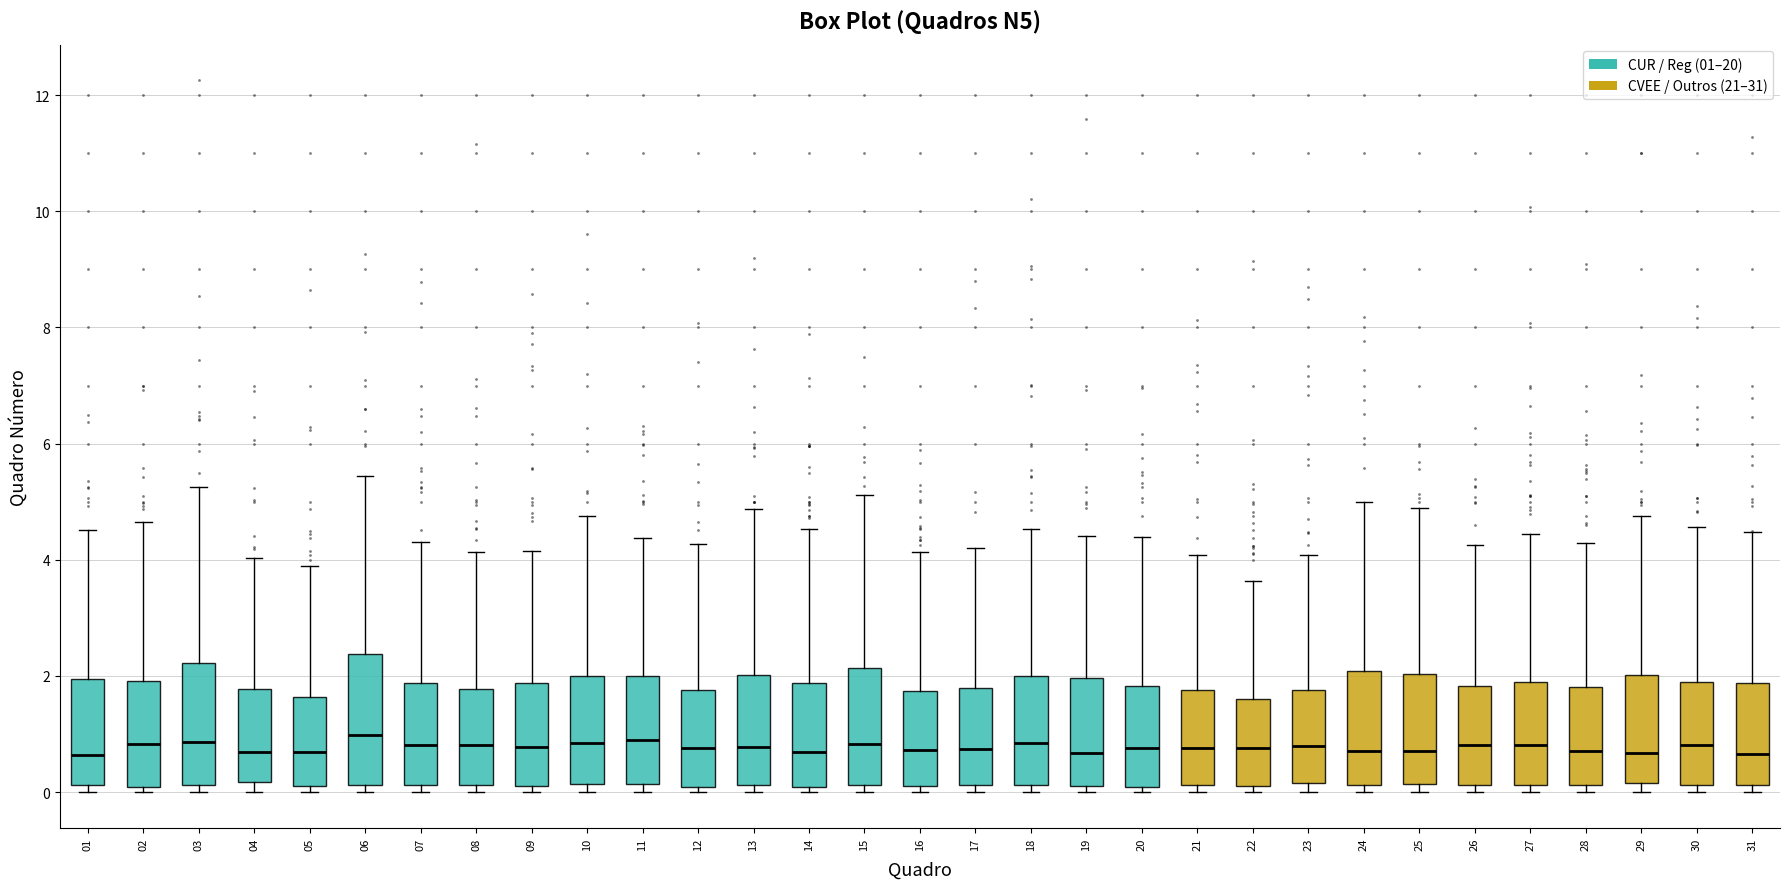

Reading left to right, read every box against the y-axis: the position of its median line, the range the box covers, and the ends of its whiskers. The values are not printed on the chart, so give them approximately, as read against the axis.

01: median 0.6, box 0.2 to 2.0, whiskers 0.0 to 4.6
02: median 0.8, box 0.0 to 2.0, whiskers 0.0 (just below the box's lower edge) to 4.6
03: median 0.8, box 0.2 to 2.2, whiskers 0.0 to 5.2
04: median 0.6, box 0.2 to 1.8, whiskers 0.0 to 4.0
05: median 0.6, box 0.2 to 1.6, whiskers 0.0 to 3.8
06: median 1.0, box 0.2 to 2.4, whiskers 0.0 to 5.4
07: median 0.8, box 0.2 to 1.8, whiskers 0.0 to 4.4
08: median 0.8, box 0.2 to 1.8, whiskers 0.0 to 4.2
09: median 0.8, box 0.2 to 1.8, whiskers 0.0 to 4.2
10: median 0.8, box 0.2 to 2.0, whiskers 0.0 to 4.8
11: median 0.8, box 0.2 to 2.0, whiskers 0.0 to 4.4
12: median 0.8, box 0.0 to 1.8, whiskers 0.0 (just below the box's lower edge) to 4.2
13: median 0.8, box 0.2 to 2.0, whiskers 0.0 to 4.8
14: median 0.6, box 0.0 to 1.8, whiskers 0.0 (just below the box's lower edge) to 4.6
15: median 0.8, box 0.2 to 2.2, whiskers 0.0 to 5.2
16: median 0.8, box 0.2 to 1.8, whiskers 0.0 to 4.2
17: median 0.8, box 0.2 to 1.8, whiskers 0.0 to 4.2
18: median 0.8, box 0.2 to 2.0, whiskers 0.0 to 4.6
19: median 0.6, box 0.2 to 2.0, whiskers 0.0 to 4.4
20: median 0.8, box 0.0 to 1.8, whiskers 0.0 (just below the box's lower edge) to 4.4
21: median 0.8, box 0.2 to 1.8, whiskers 0.0 to 4.0
22: median 0.8, box 0.0 to 1.6, whiskers 0.0 (just below the box's lower edge) to 3.6
23: median 0.8, box 0.2 to 1.8, whiskers 0.0 to 4.0
24: median 0.8, box 0.2 to 2.0, whiskers 0.0 to 5.0
25: median 0.8, box 0.2 to 2.0, whiskers 0.0 to 4.8
26: median 0.8, box 0.2 to 1.8, whiskers 0.0 to 4.2
27: median 0.8, box 0.2 to 1.8, whiskers 0.0 to 4.4
28: median 0.8, box 0.2 to 1.8, whiskers 0.0 to 4.2
29: median 0.6, box 0.2 to 2.0, whiskers 0.0 to 4.8
30: median 0.8, box 0.2 to 2.0, whiskers 0.0 to 4.6
31: median 0.6, box 0.2 to 1.8, whiskers 0.0 to 4.4